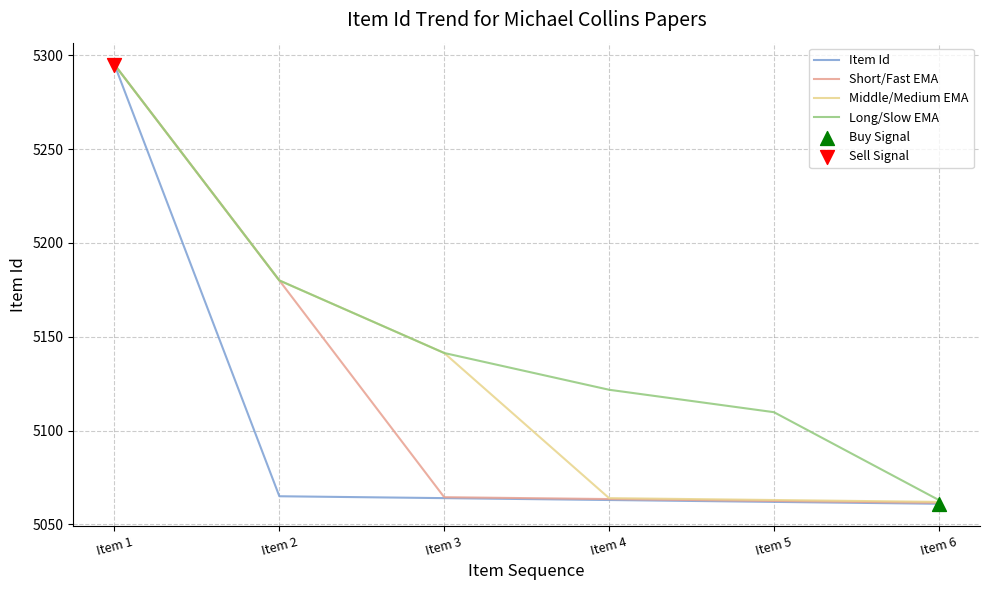

Between Item 1 and Item 3, which series saw the biggest shift?

Item Id